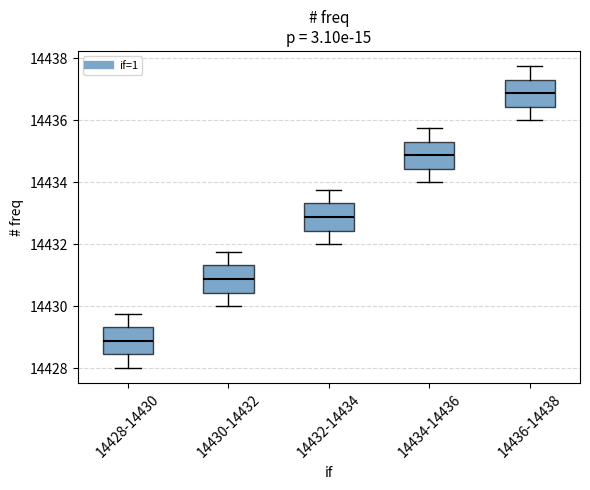

Reading left to right, transcribe this box plot: for each box, give where its median line is, the range the box spans, and where its two whiskers end, as read against the y-axis. The values are not printed on the chart, so give them approximately, as read against the axis.

14428-14430: median 14428.8, box 14428.4 to 14429.4, whiskers 14428.0 to 14429.8
14430-14432: median 14430.8, box 14430.4 to 14431.4, whiskers 14430.0 to 14431.8
14432-14434: median 14432.8, box 14432.4 to 14433.4, whiskers 14432.0 to 14433.8
14434-14436: median 14434.8, box 14434.4 to 14435.4, whiskers 14434.0 to 14435.8
14436-14438: median 14436.8, box 14436.4 to 14437.4, whiskers 14436.0 to 14437.8